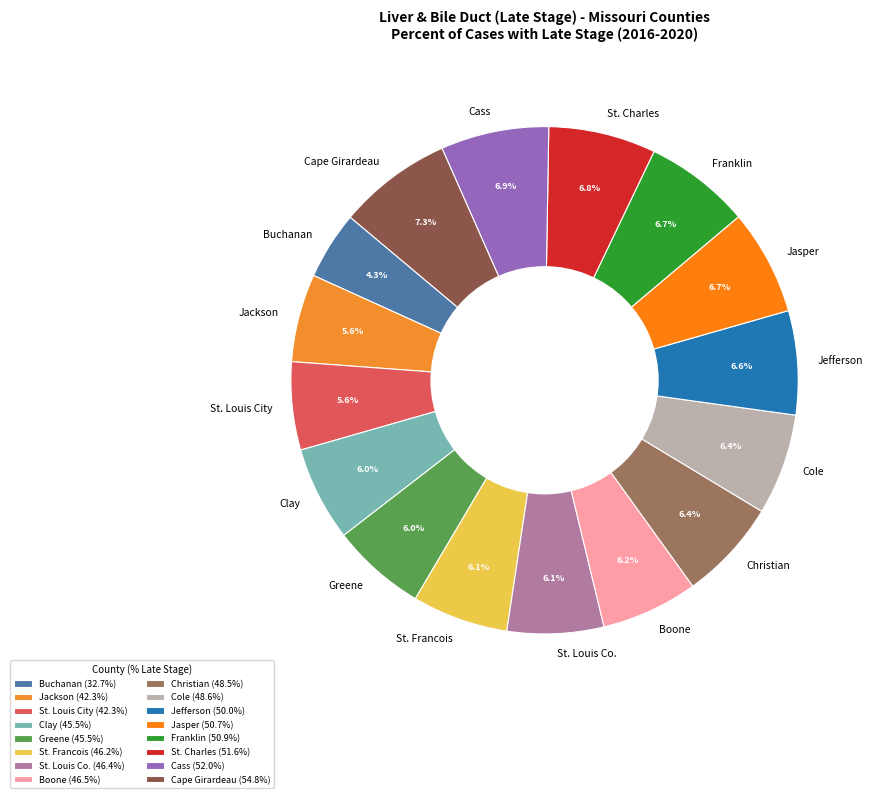

Does Clay represent more than half of the total?

No